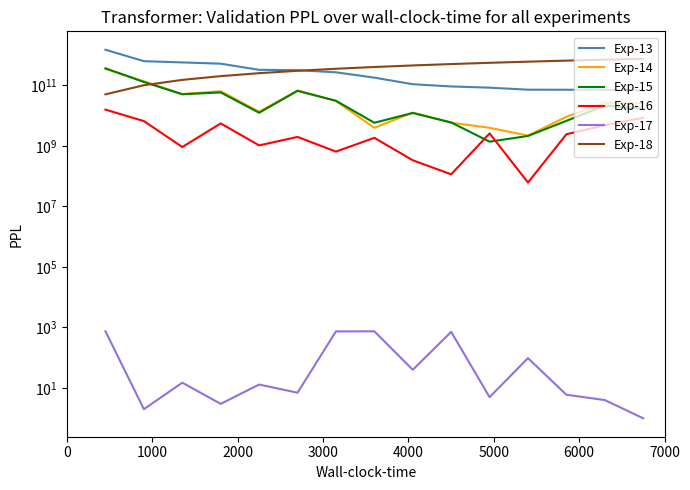

List the series in order of their peak value, highest first.

Exp-13, Exp-18, Exp-15, Exp-14, Exp-16, Exp-17